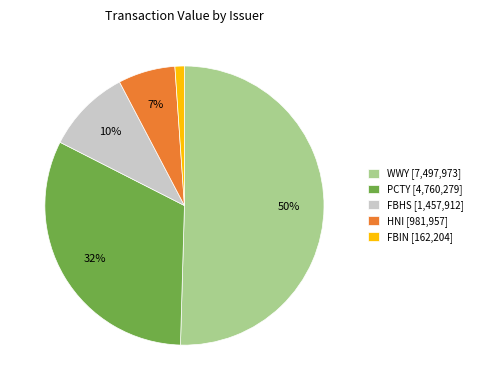

What percentage is the FBHS [1,457,912] slice, to the nearest percent?

10%